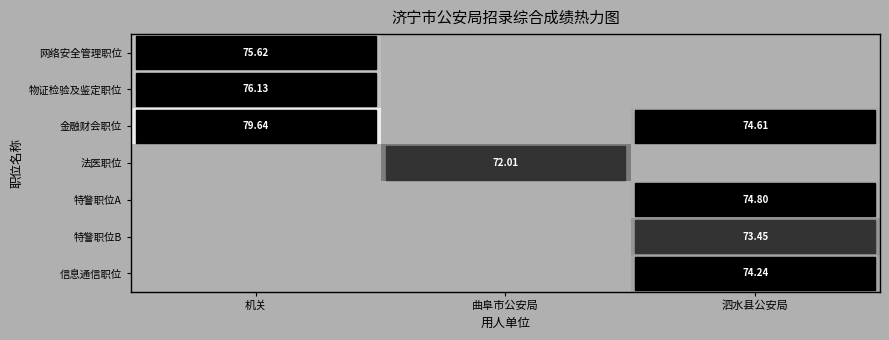

What is the approximate value of 特警职位B at 泗水县公安局?

73.5